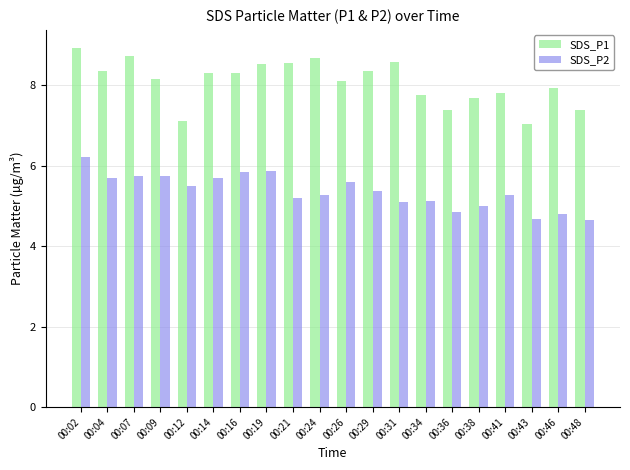

Is it true that SDS_P2 equals 4.7 at 00:48?

True